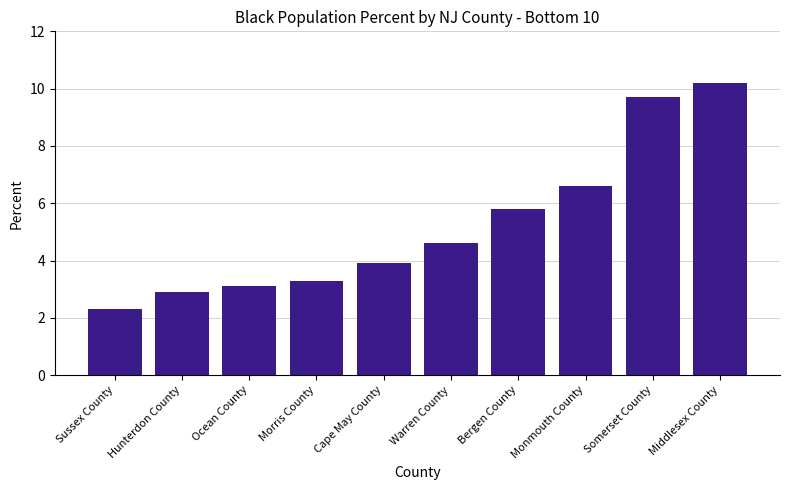

How many bars are there in total?

10